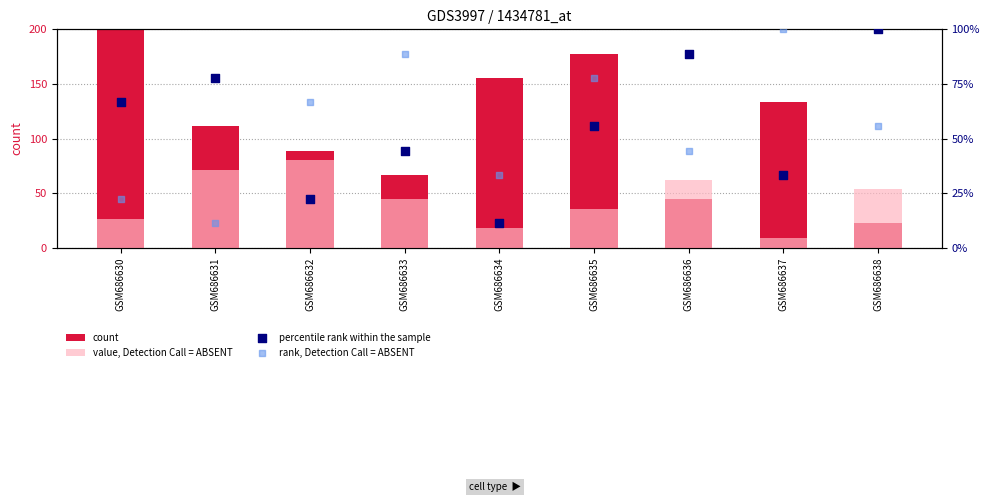

At how many categories does at least one series exceed 176?

2